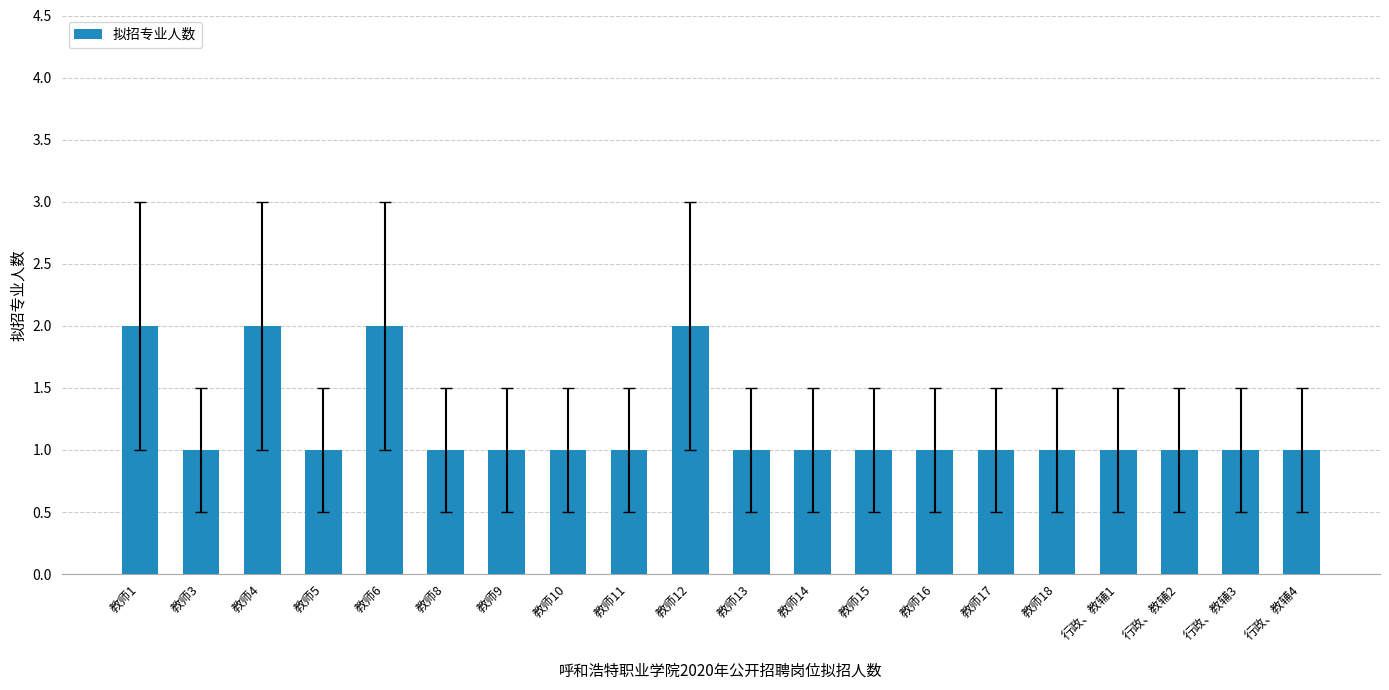

What is the ratio of the value at 教师11 to the value at 教师10?

1.0